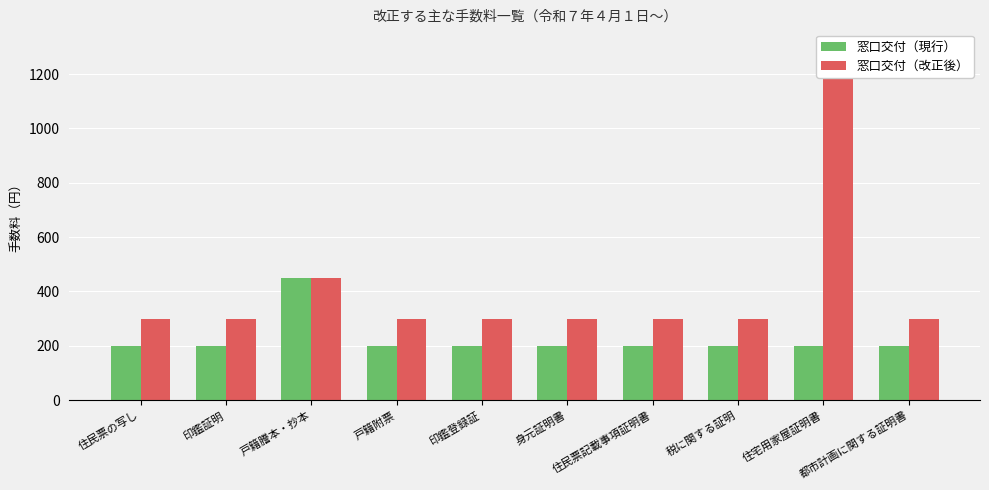

The 窓口交付（改正後） series shows 300 at 住民票の写し. True or false?

True